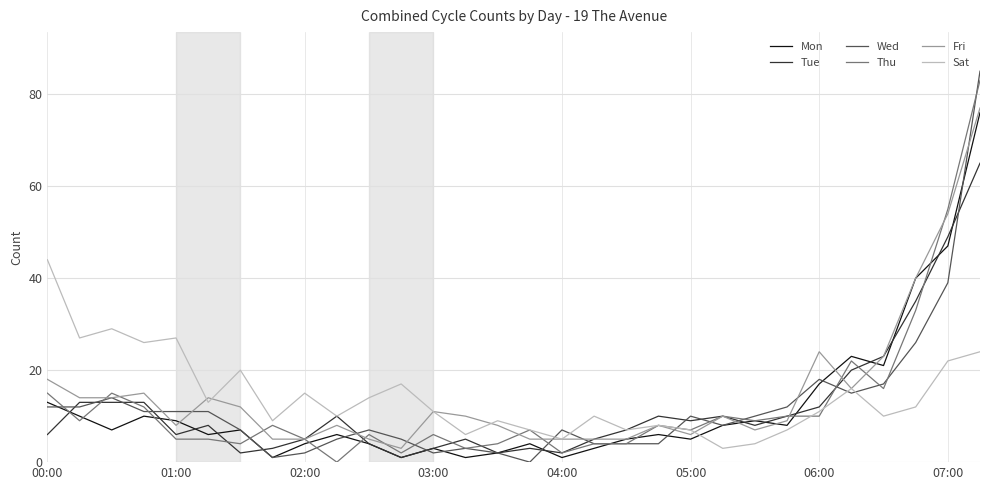

At how many categories does at least one series exceed 58?

1